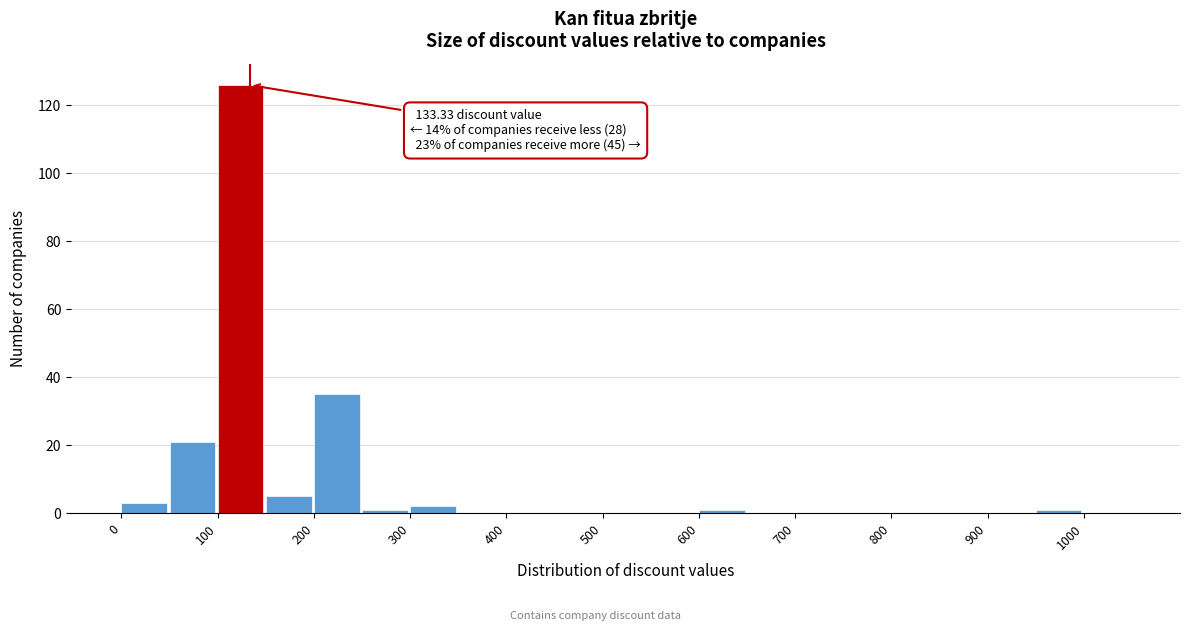

Which range on the x-axis has the tallest bar?

100 to 150